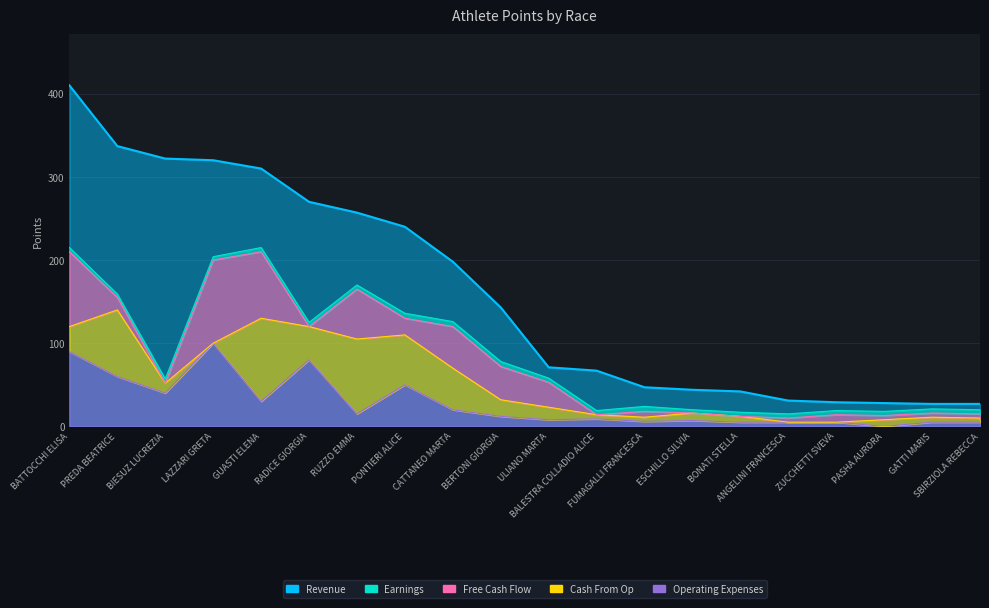

What is the label of the 9th point from the right?

BALESTRA COLLADIO ALICE